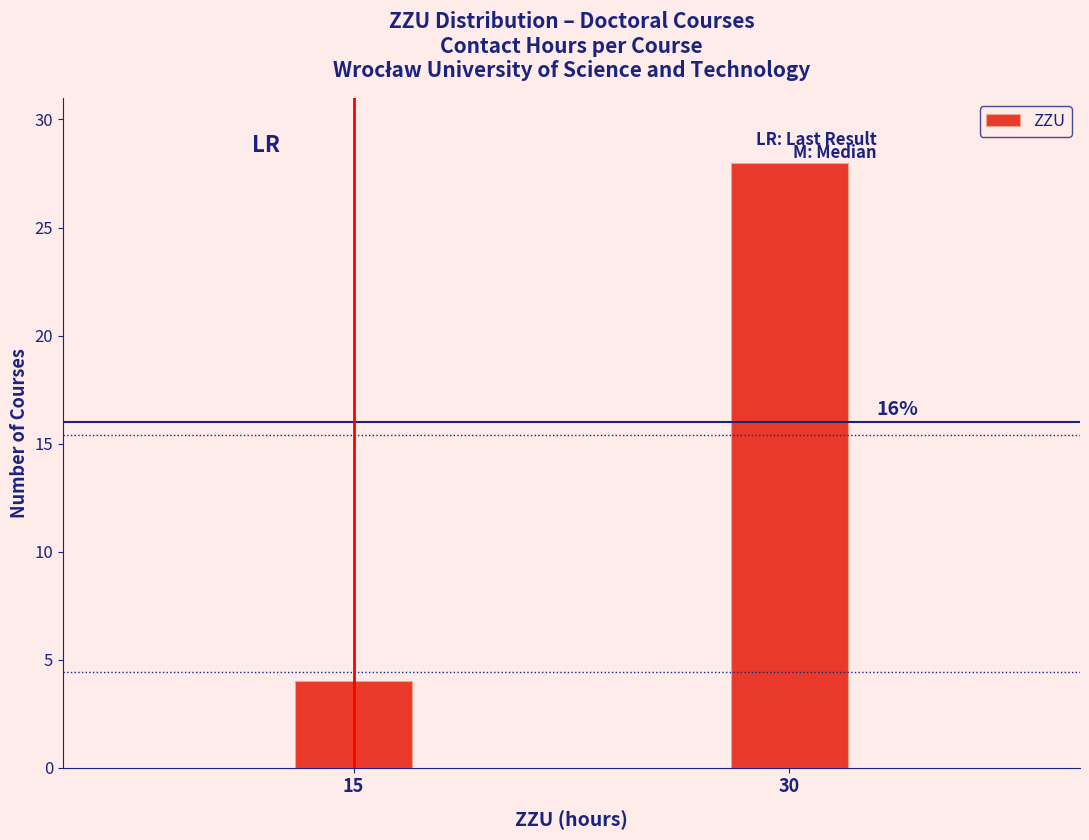

How many bars are there in total?

2